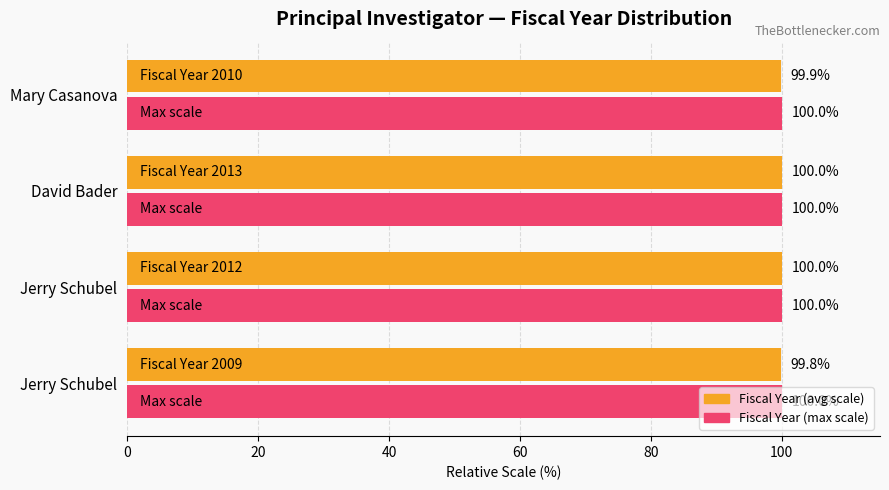

How many bars are there in total?

8